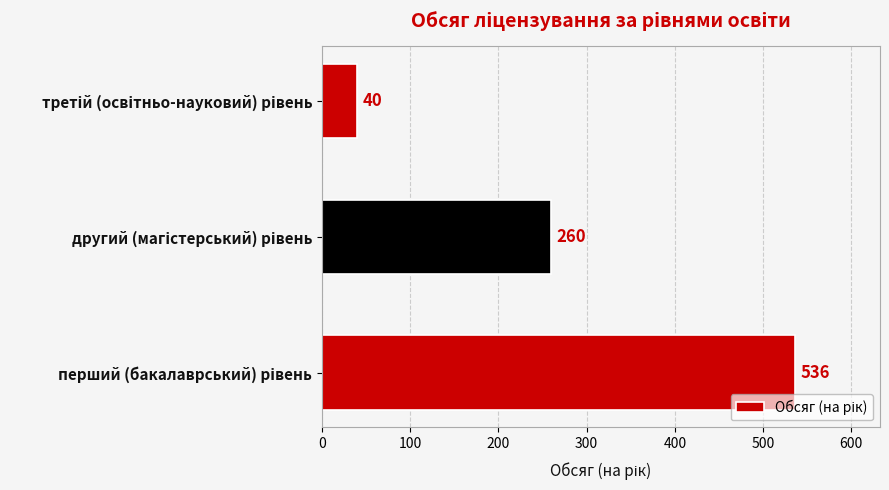

Does the chart contain stacked bars?

No